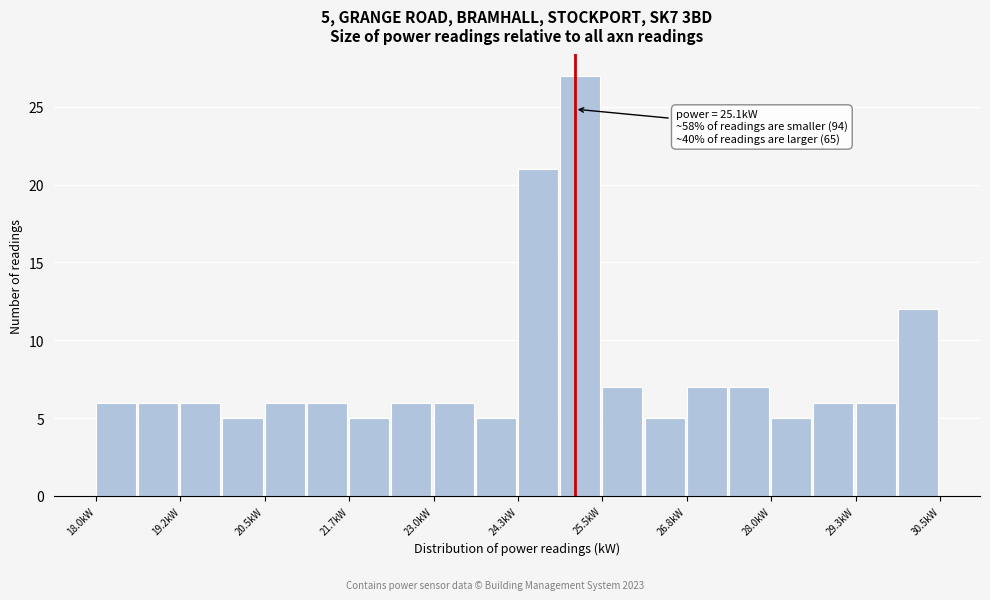

Around what value on the x-axis is the tallest bar? Give the approximate position of its centre, as read against the axis.

25.2